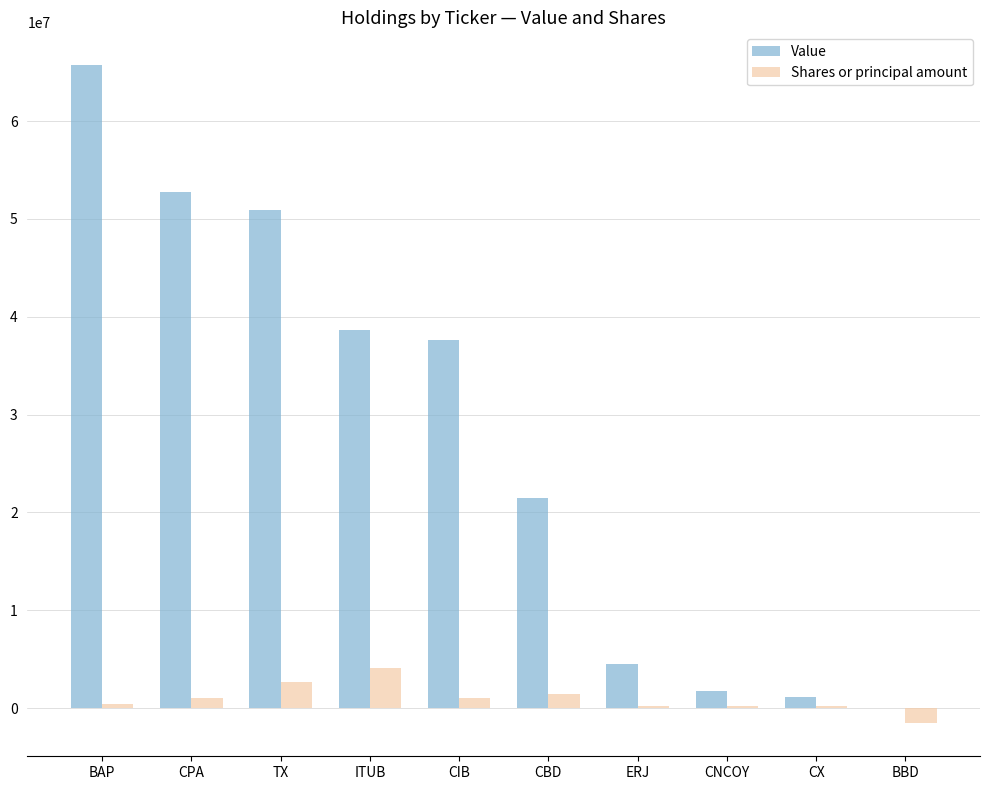

What is the total value across all series at TX?

53612598